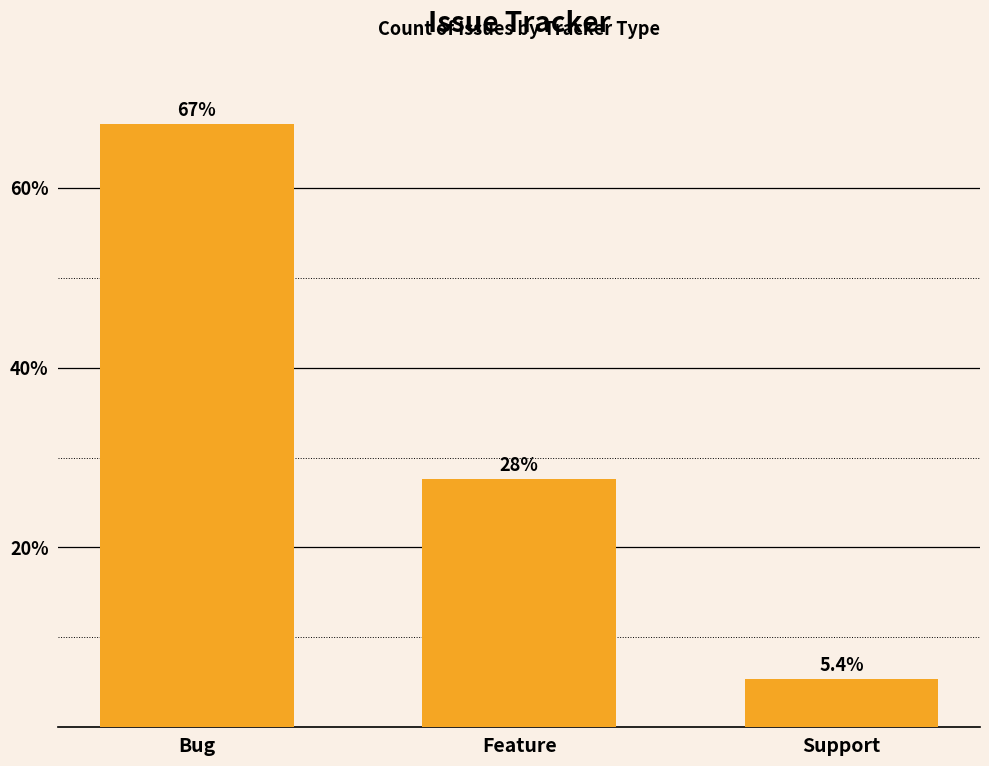

What is the average value?

33.3